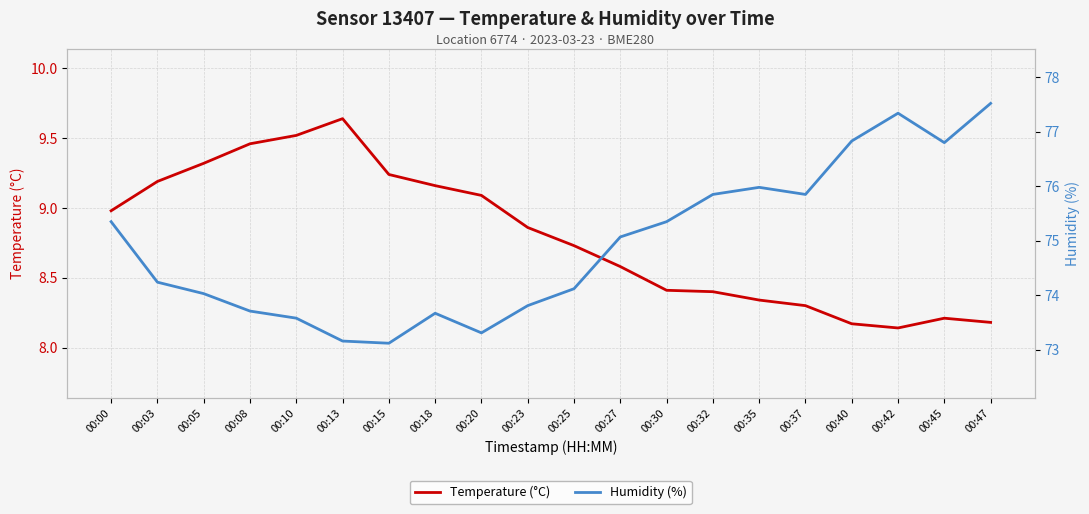

At 00:03, list the series in order from largest to smallest.

Humidity (%), Temperature (°C)